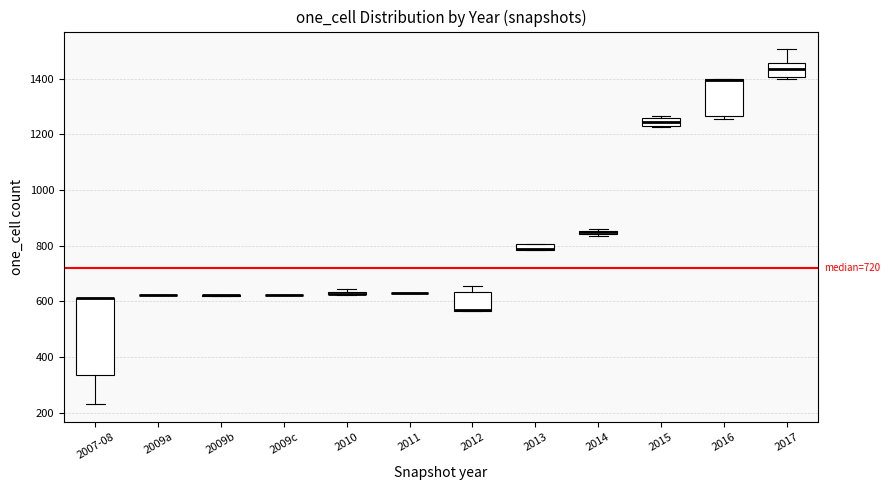

Which box is the tallest, from its lower edge to its upper edge?

2007-08